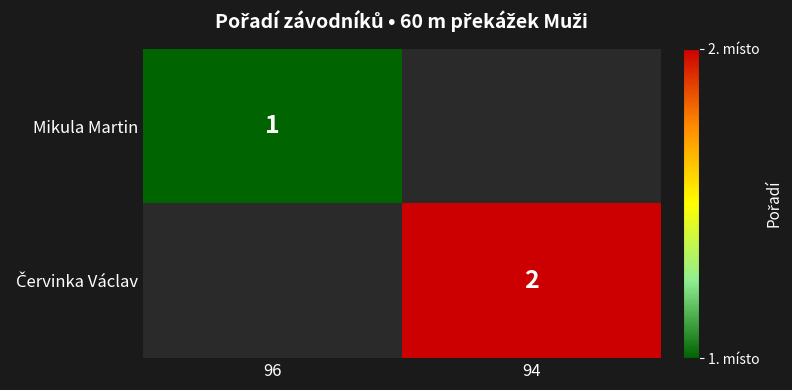

The Mikula Martin series shows 1 at 96. True or false?

True